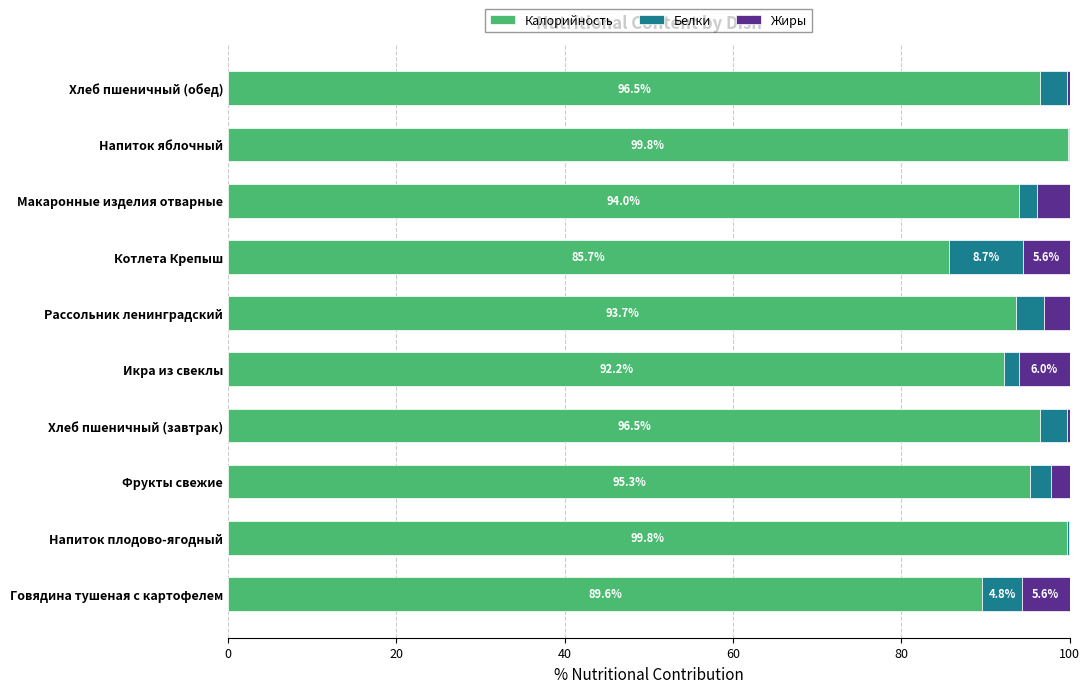

True or false: Калорийность has a value of 62.6 at Икра из свеклы.

False